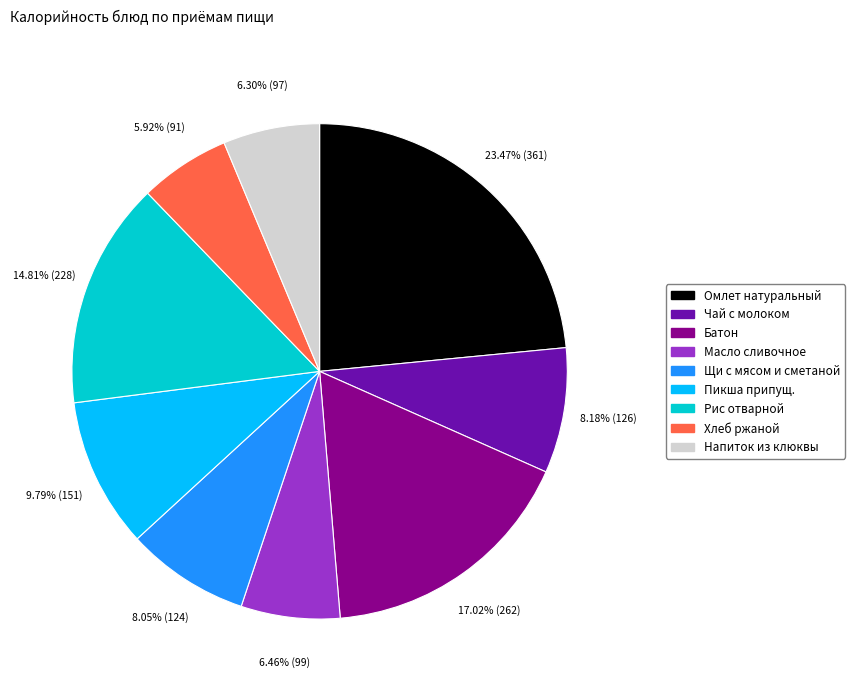

Count the number of slices in the pie.

9